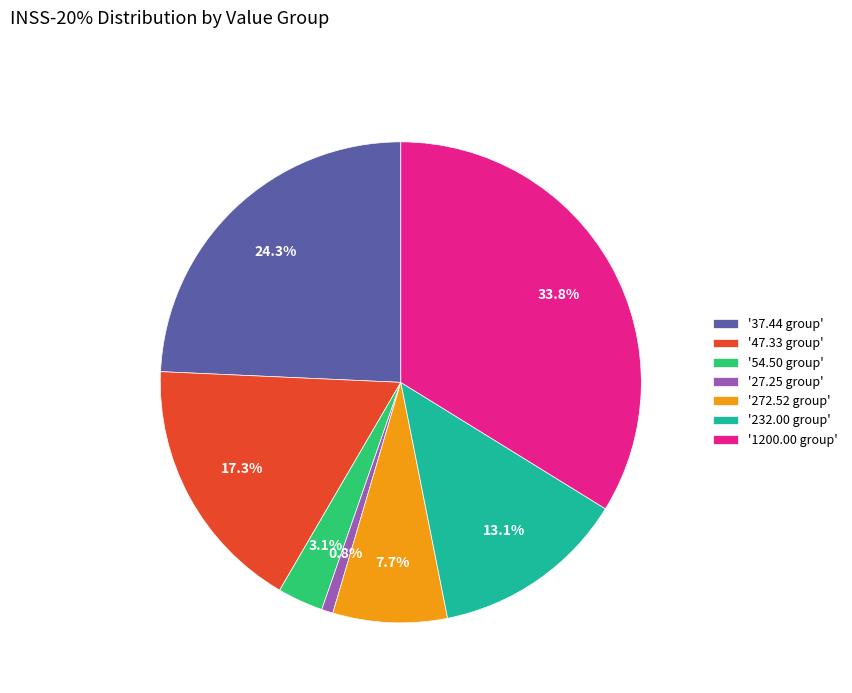

Which slice is the smallest?

'27.25 group'